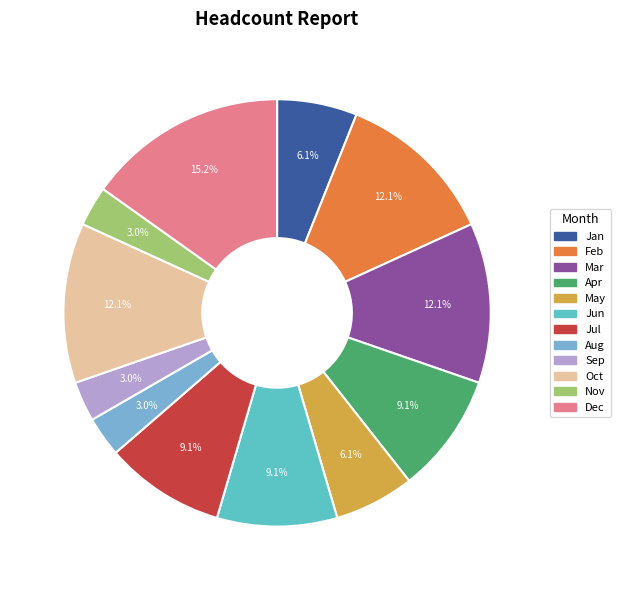

Count the number of slices in the pie.

12